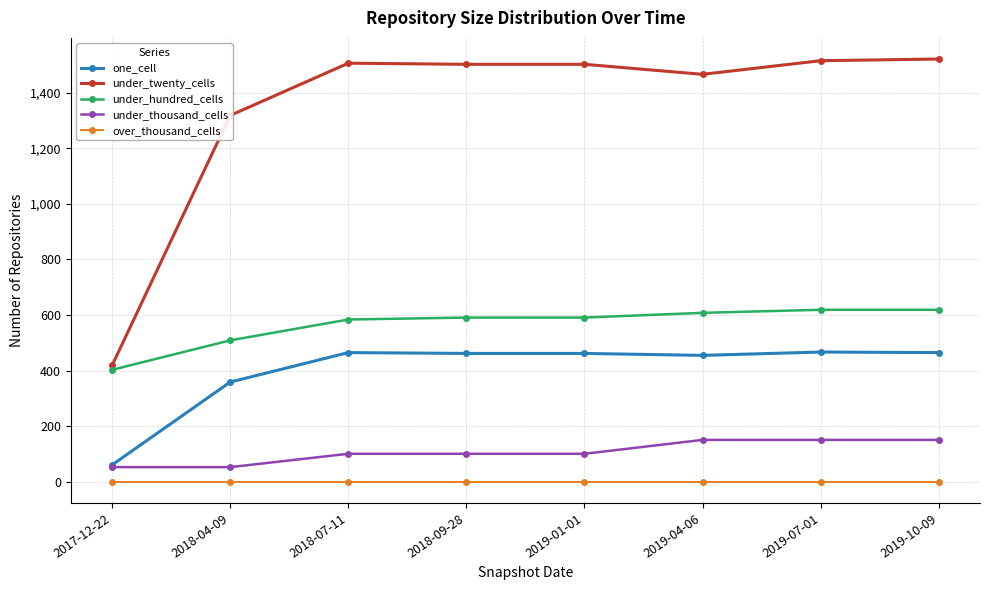

Does the chart have visible grid lines?

Yes